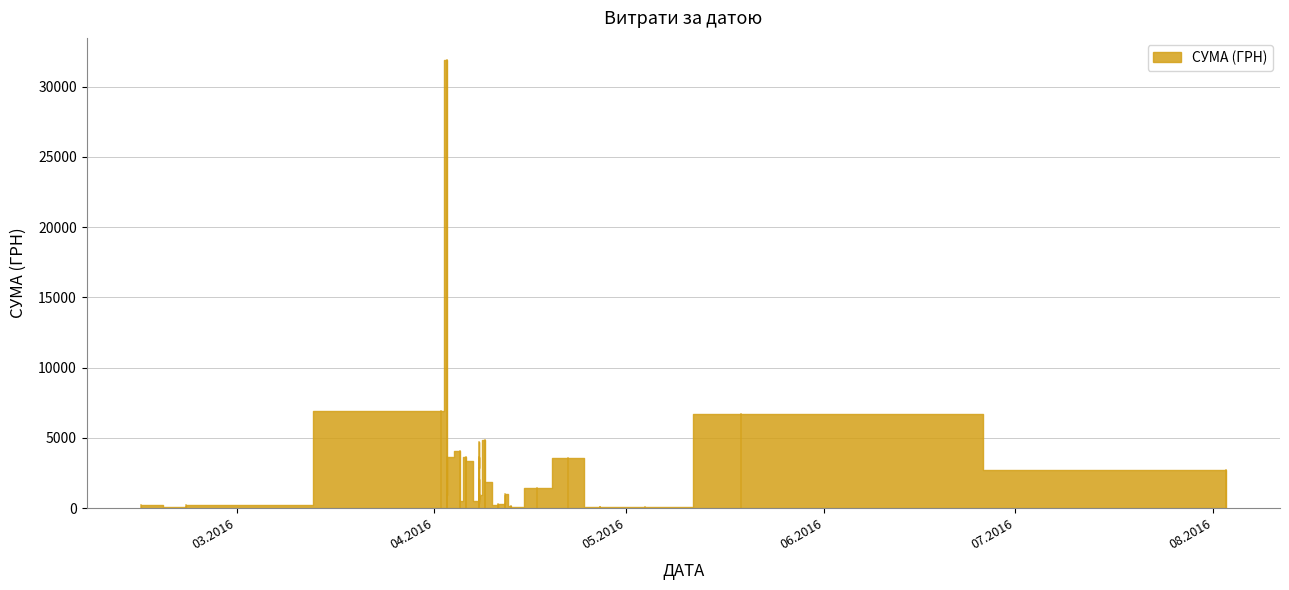

The chart shows a value of 327.5 at 12.04.2016. True or false?

True